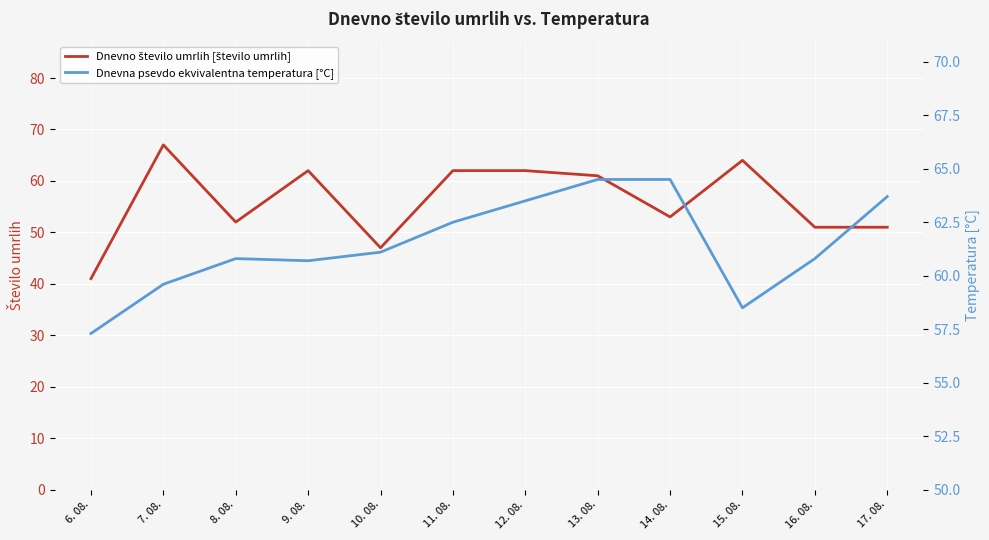

Reading left to right, what are all the values shown in this chart?

Dnevno število umrlih [število umrlih]: 6. 08.=41.0	7. 08.=67.0	8. 08.=52.0	9. 08.=62.0	10. 08.=47.0	11. 08.=62.0	12. 08.=62.0	13. 08.=61.0	14. 08.=53.0	15. 08.=64.0	16. 08.=51.0	17. 08.=51.0
Dnevna psevdo ekvivalentna temperatura [°C]: 6. 08.=57.3	7. 08.=59.6	8. 08.=60.8	9. 08.=60.7	10. 08.=61.1	11. 08.=62.5	12. 08.=63.5	13. 08.=64.5	14. 08.=64.5	15. 08.=58.5	16. 08.=60.8	17. 08.=63.7